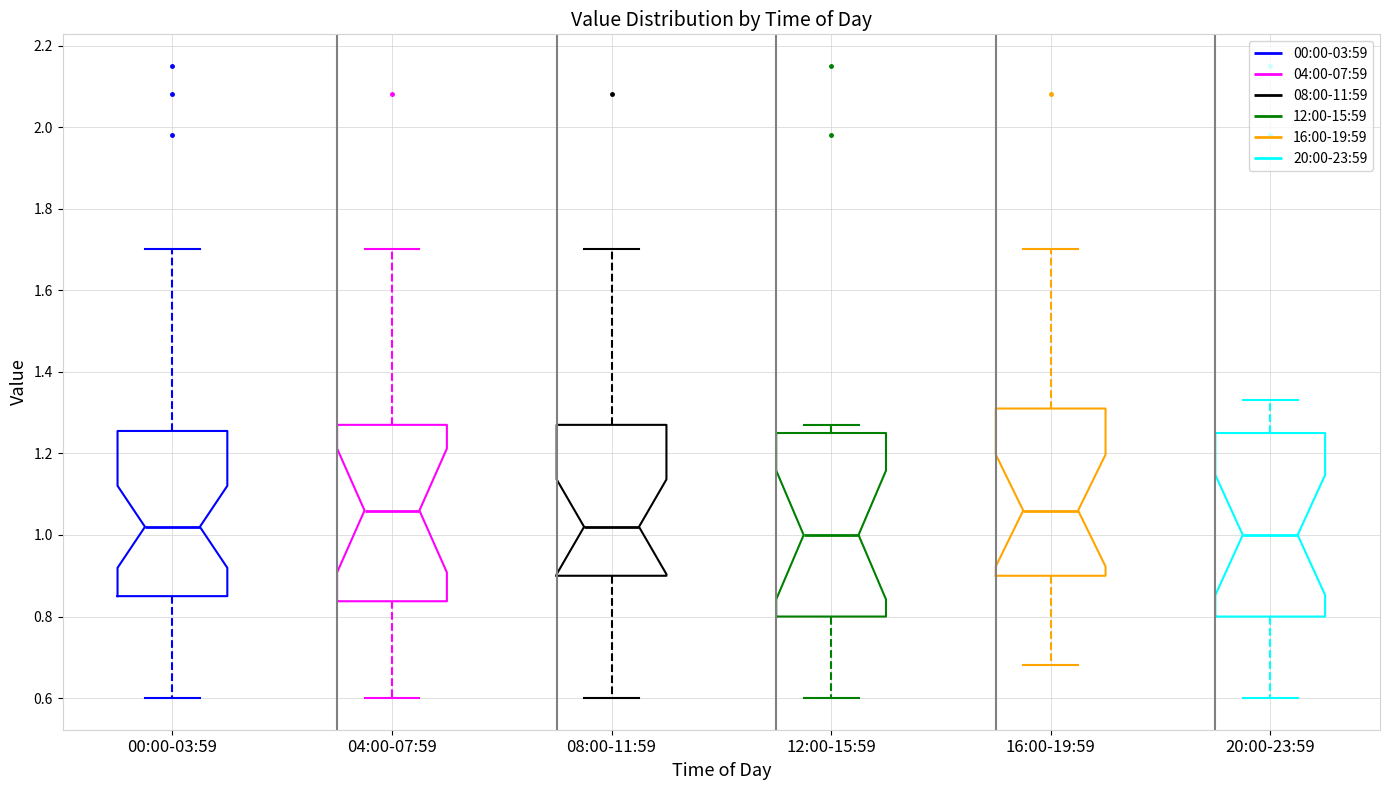

Where does the median line of the box for 20:00-23:59 sit on the y-axis? The values are not printed on the chart, so give them approximately, as read against the axis.

1.00